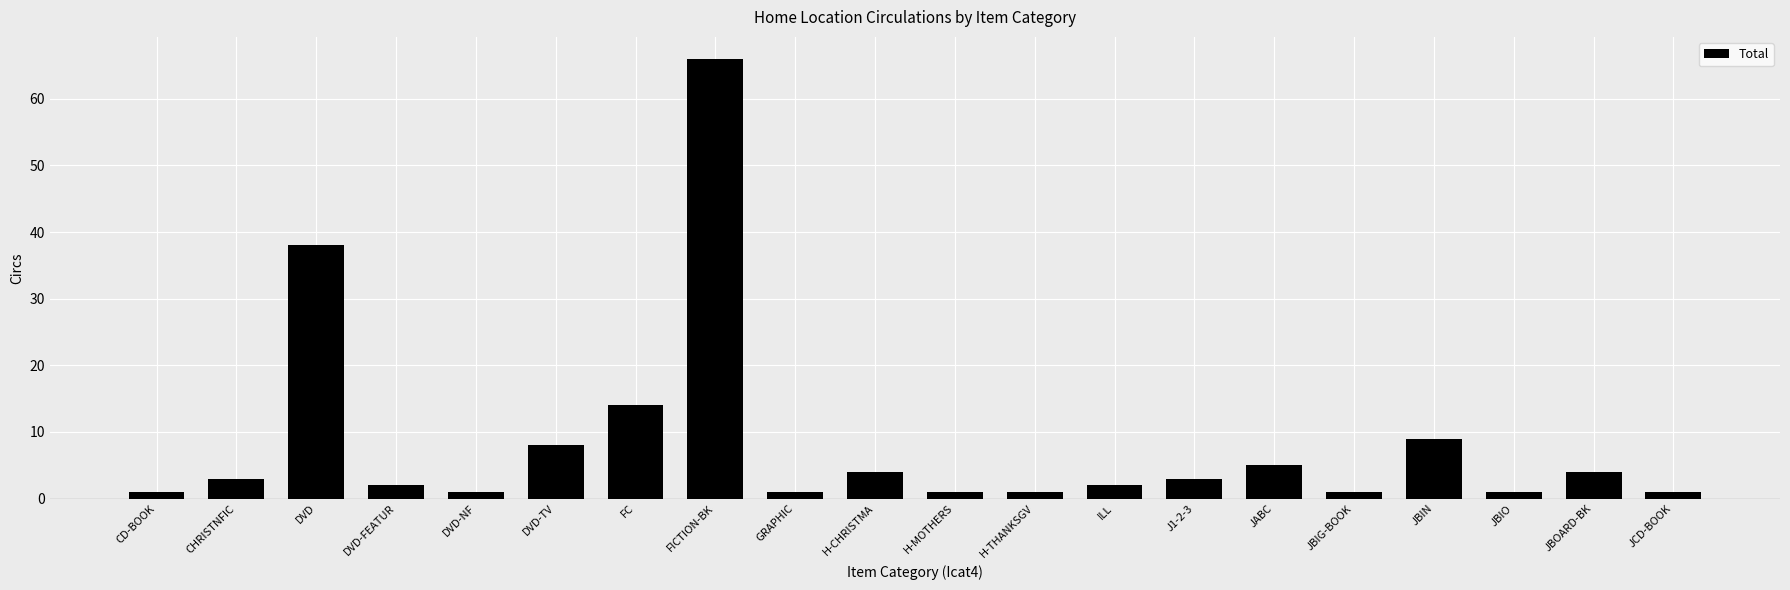

What value does the data have at H-CHRISTMA, to the nearest 5?

5